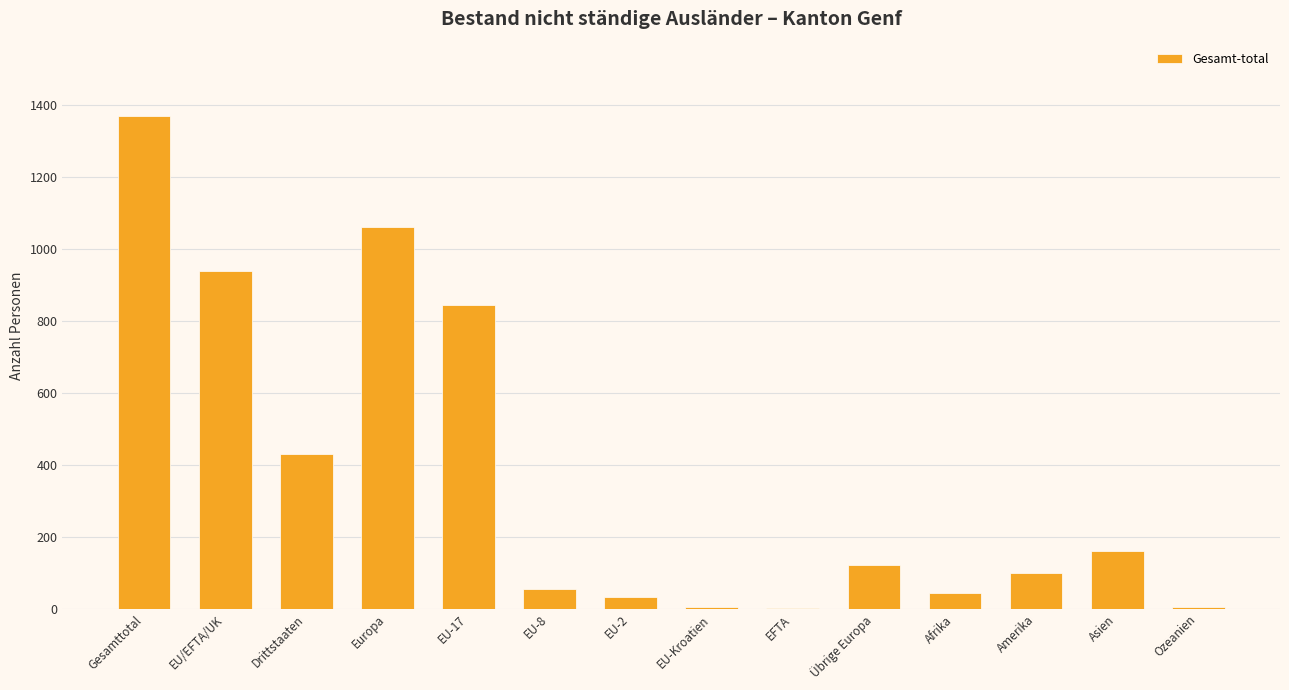

What is the change in value from Europa to Übrige Europa?

-939